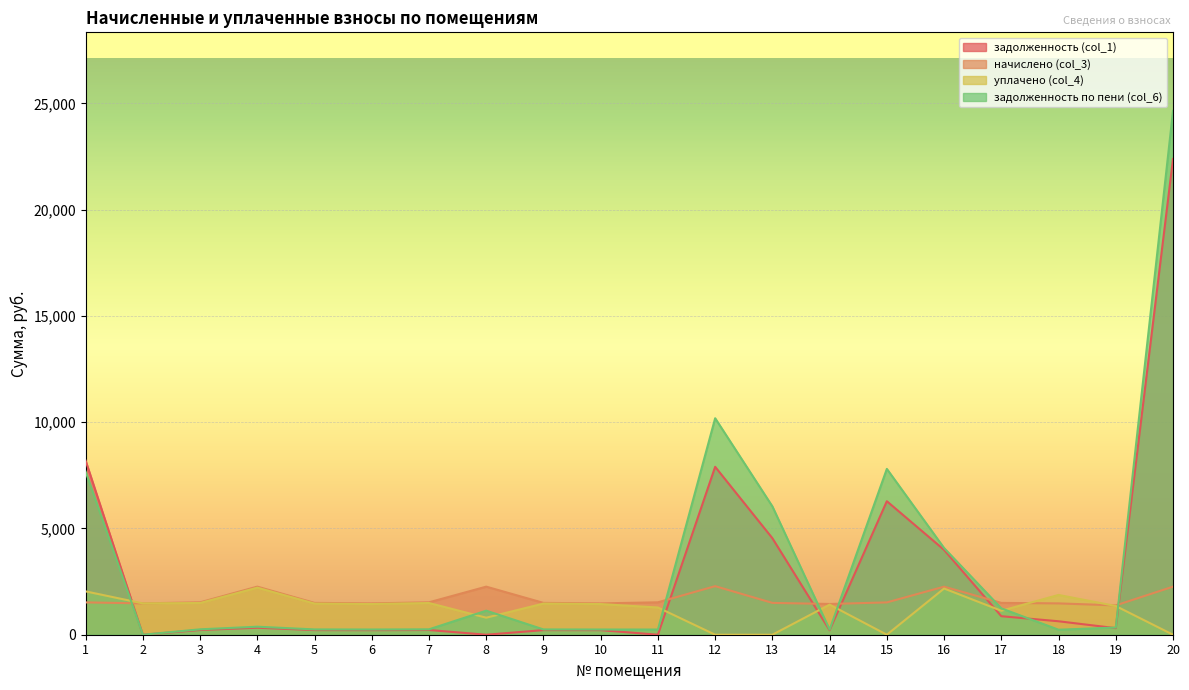

At which category is the sum across all series the highest?

20